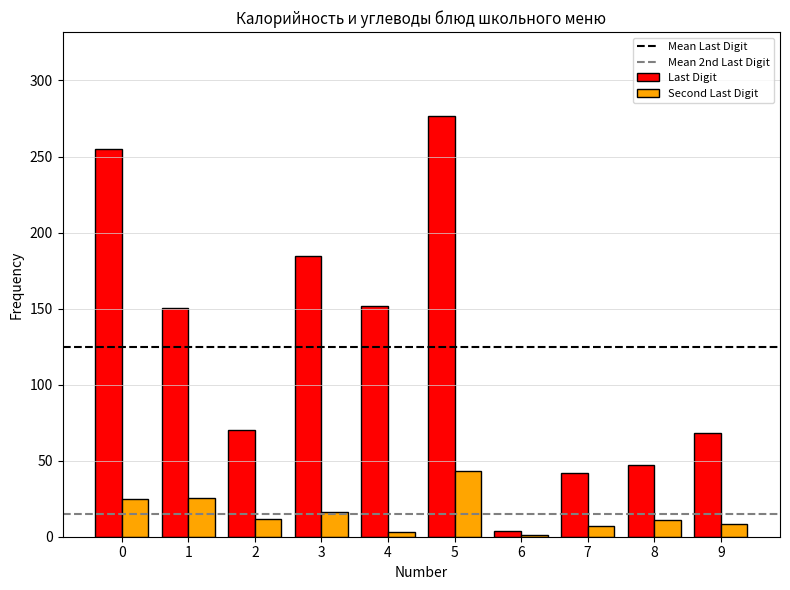

The value of Last Digit at 1 is 32.1. True or false?

False